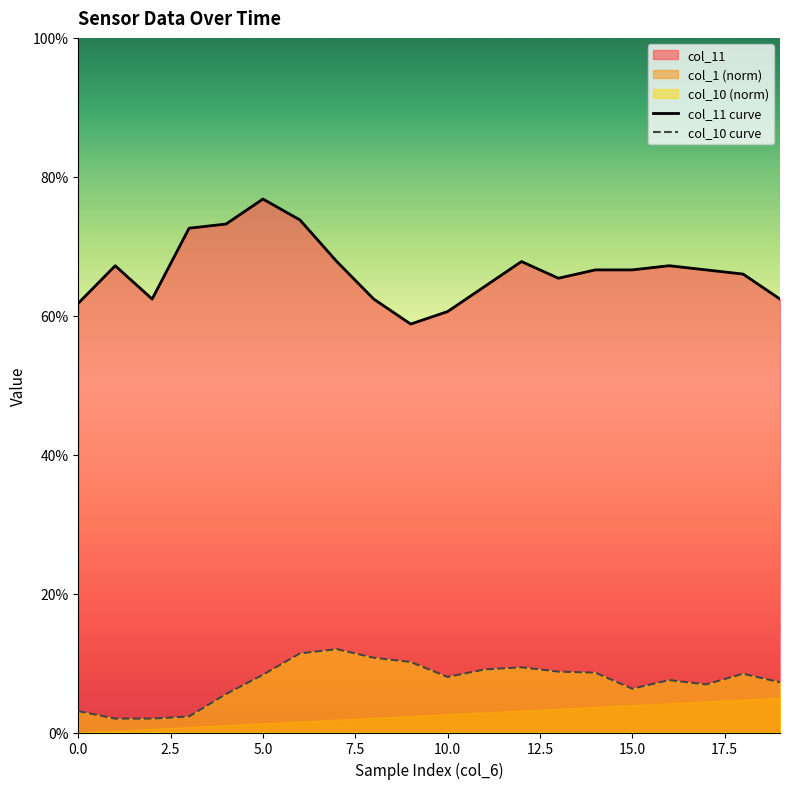

True or false: col_11 curve and col_10 curve intersect in this chart.

False